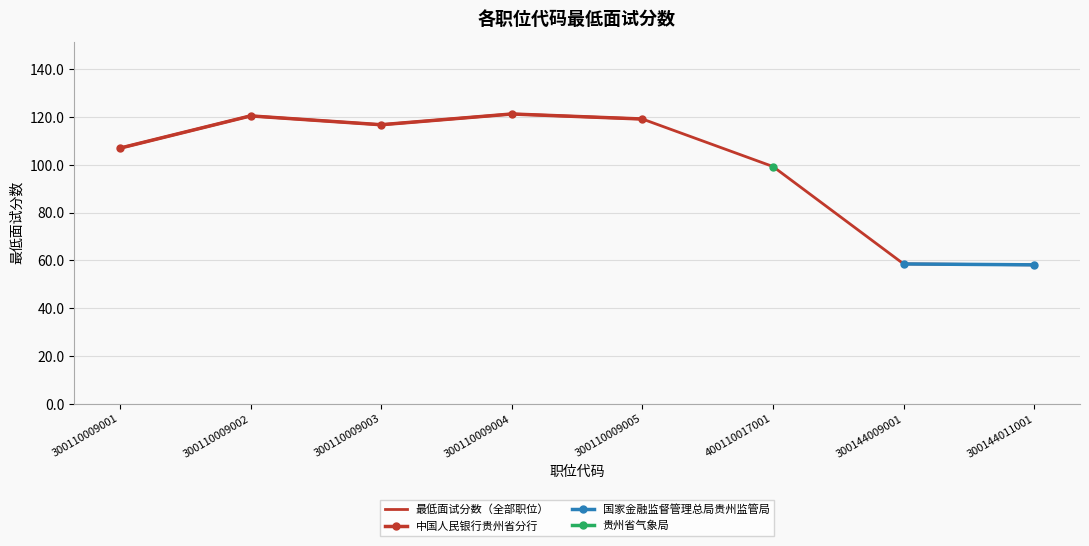

Between 300110009001 and 300144009001, which is larger?

300110009001